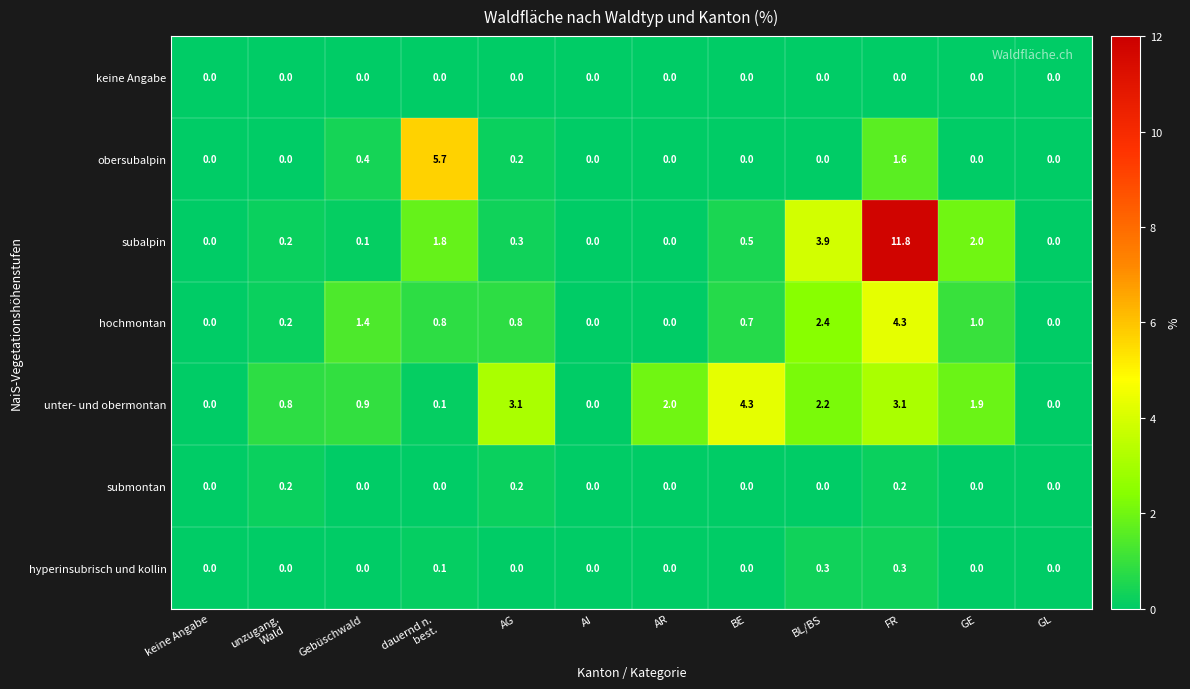

What is the difference between the hochmontan values at AI and FR?

4.3